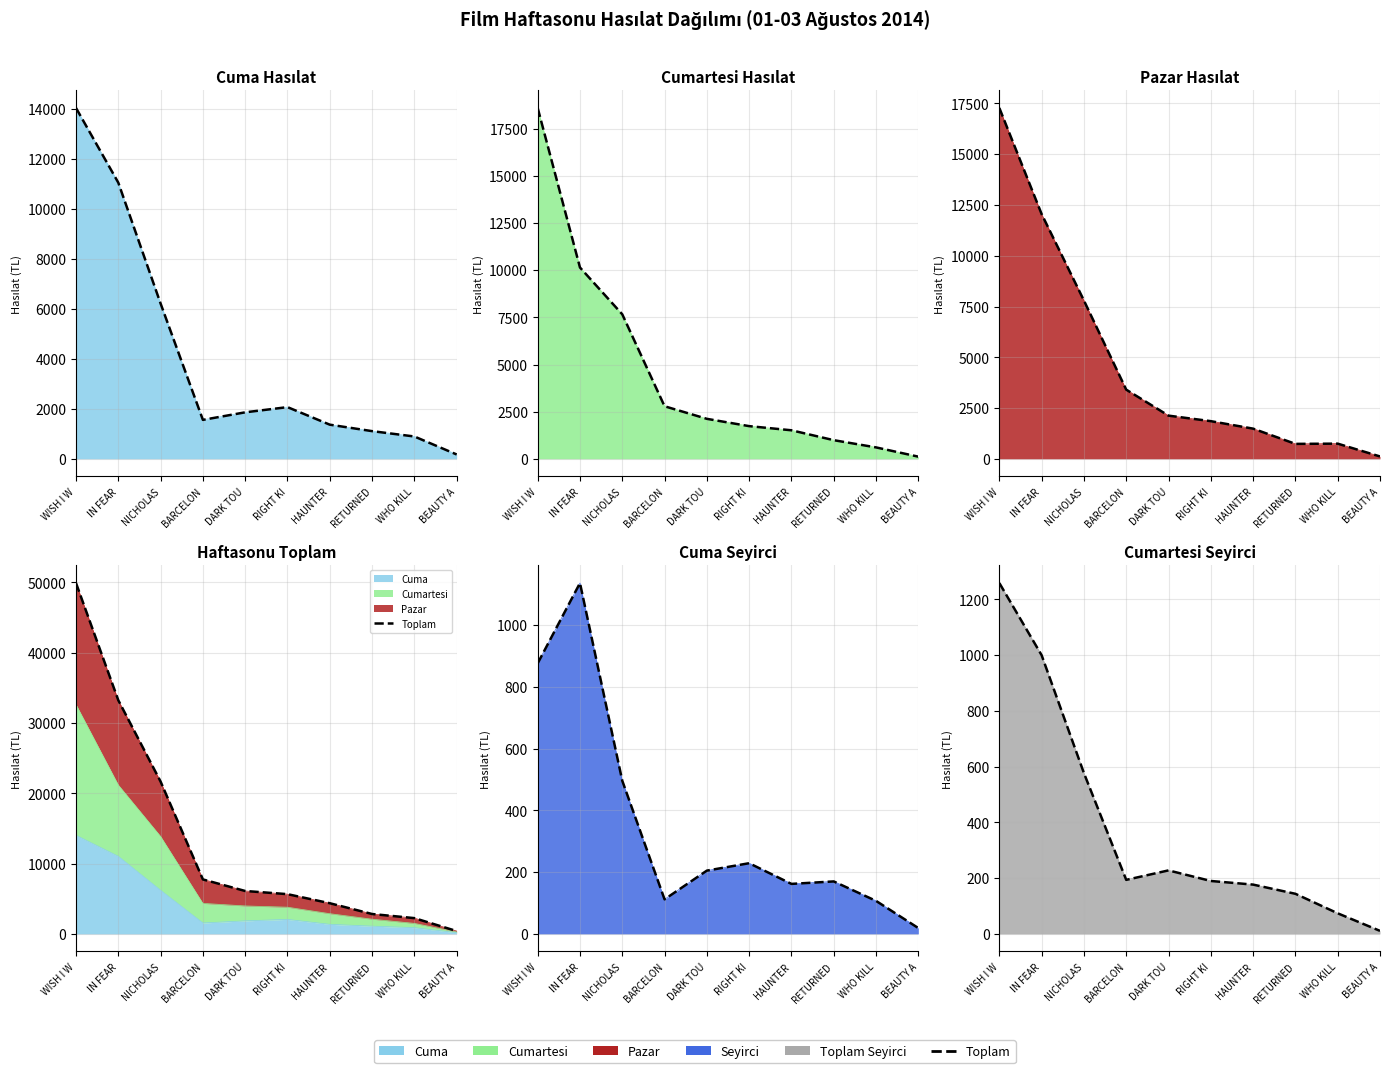

How many lines are shown in the chart?

1